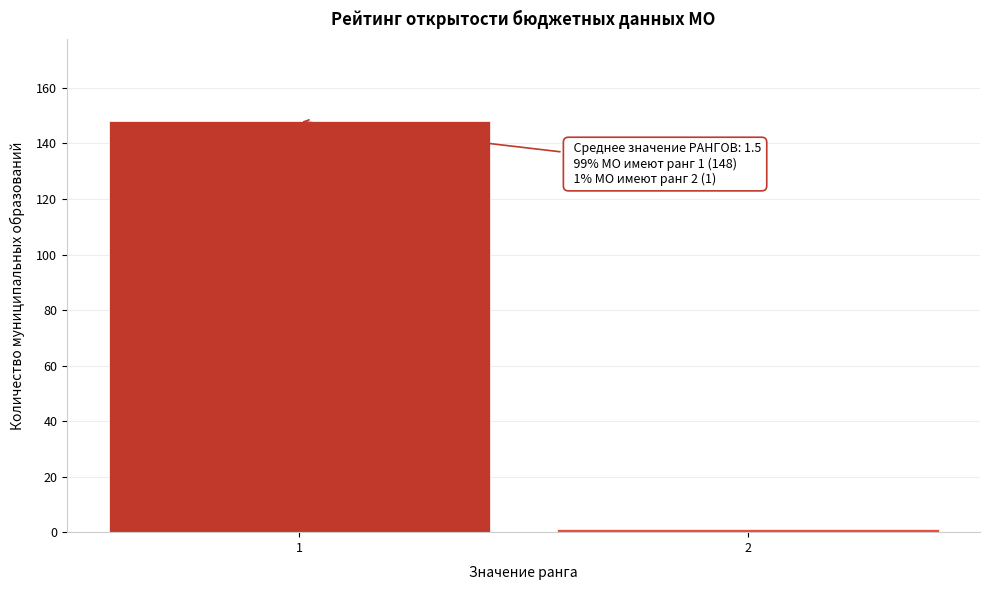

Reading left to right, what are all the values shown in this chart?

1=148	2=1